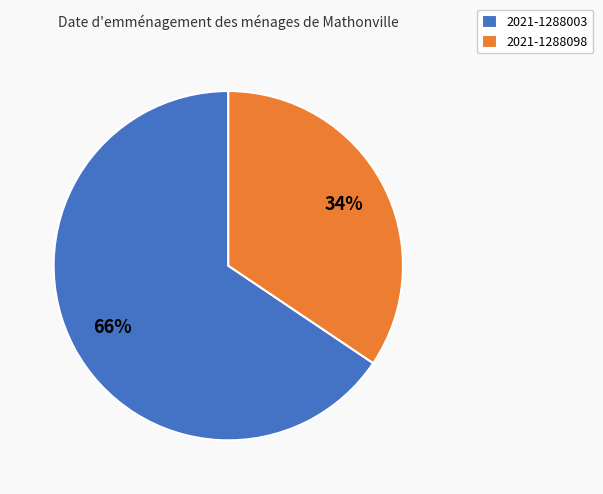

Is it true that 2021-1288098 is 43% of the pie?

False